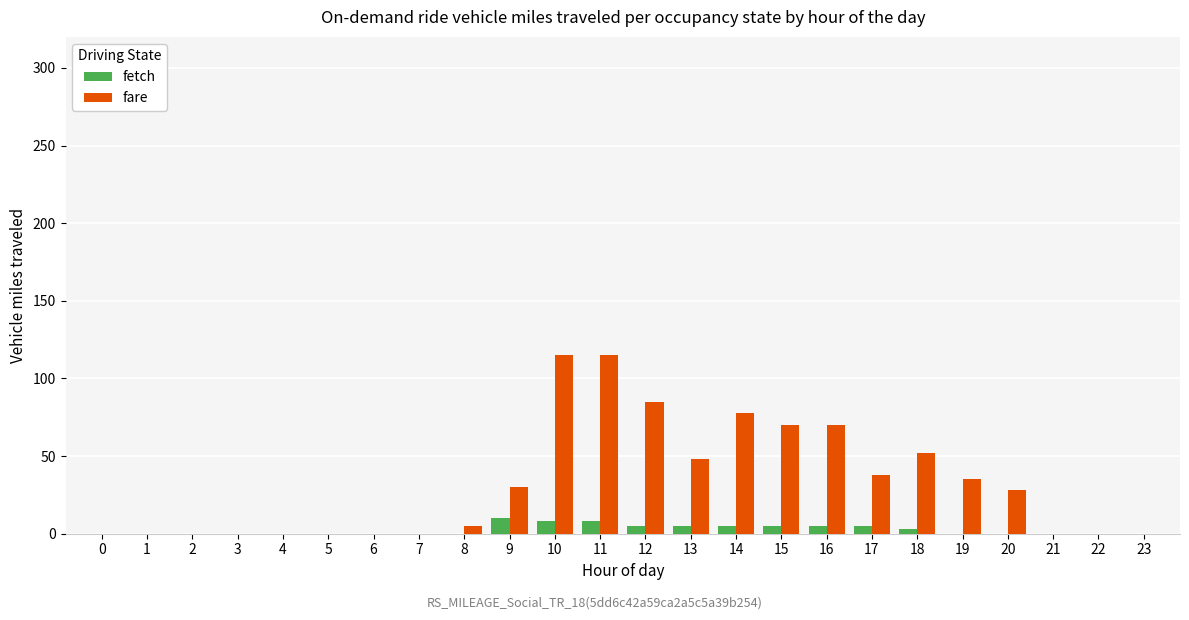

Is the value of fetch at 10 greater than the value of fare at 9?

No